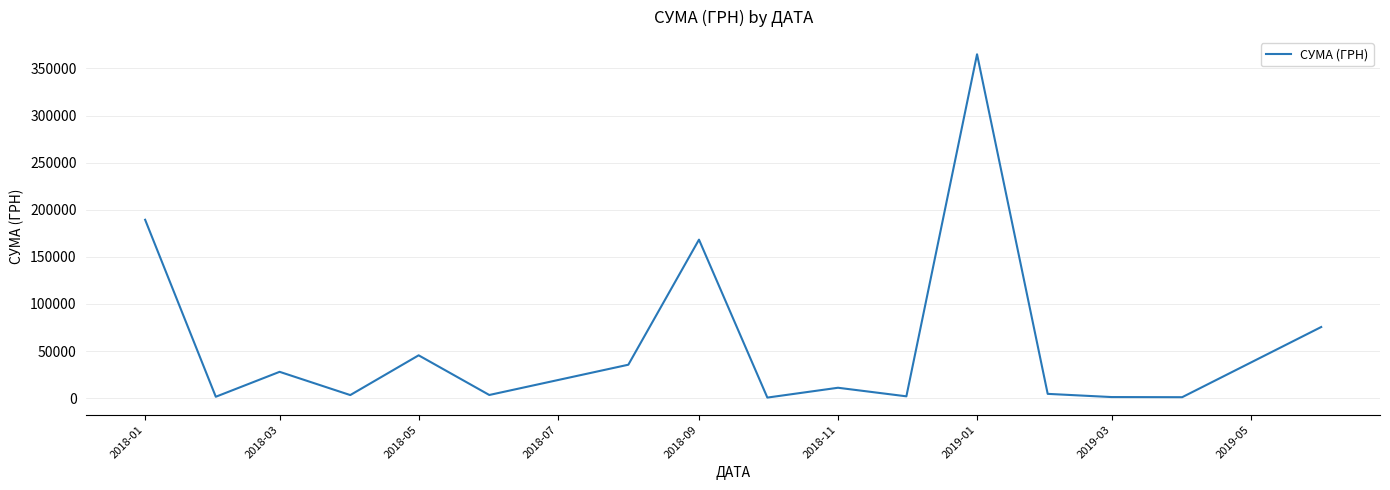

Is this an area chart (filled region under the line)?

No